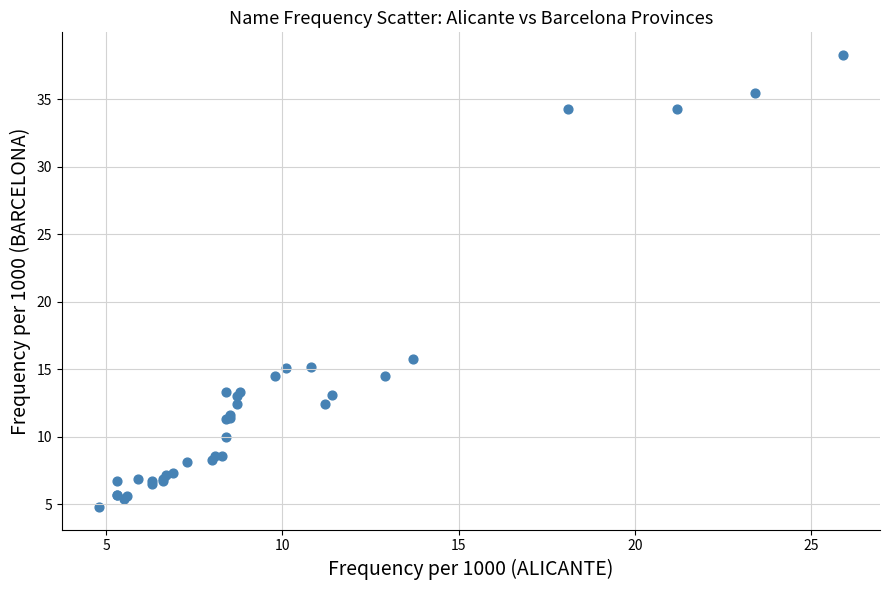

What Y value in the scatter plot is closest to 21?

15.8